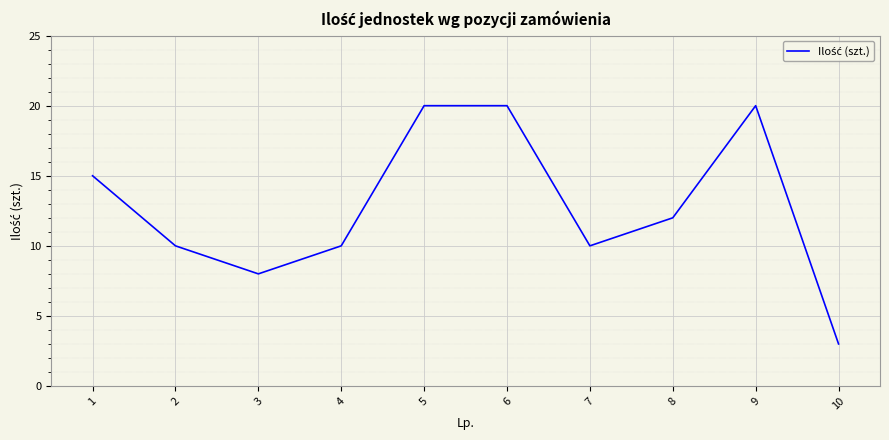

What is the change in value from 7 to 9?

+10